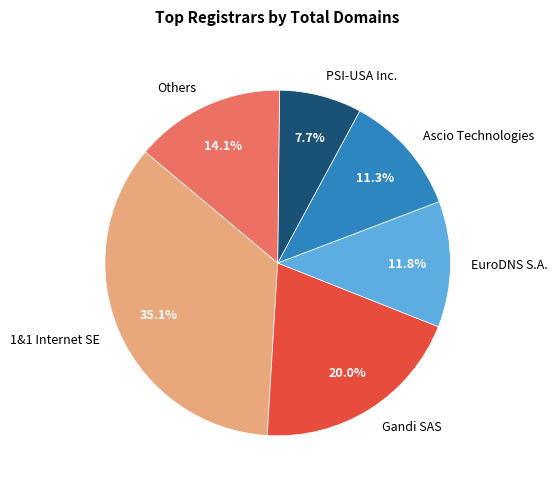

To the nearest percent, what is the average slice percentage?

17%